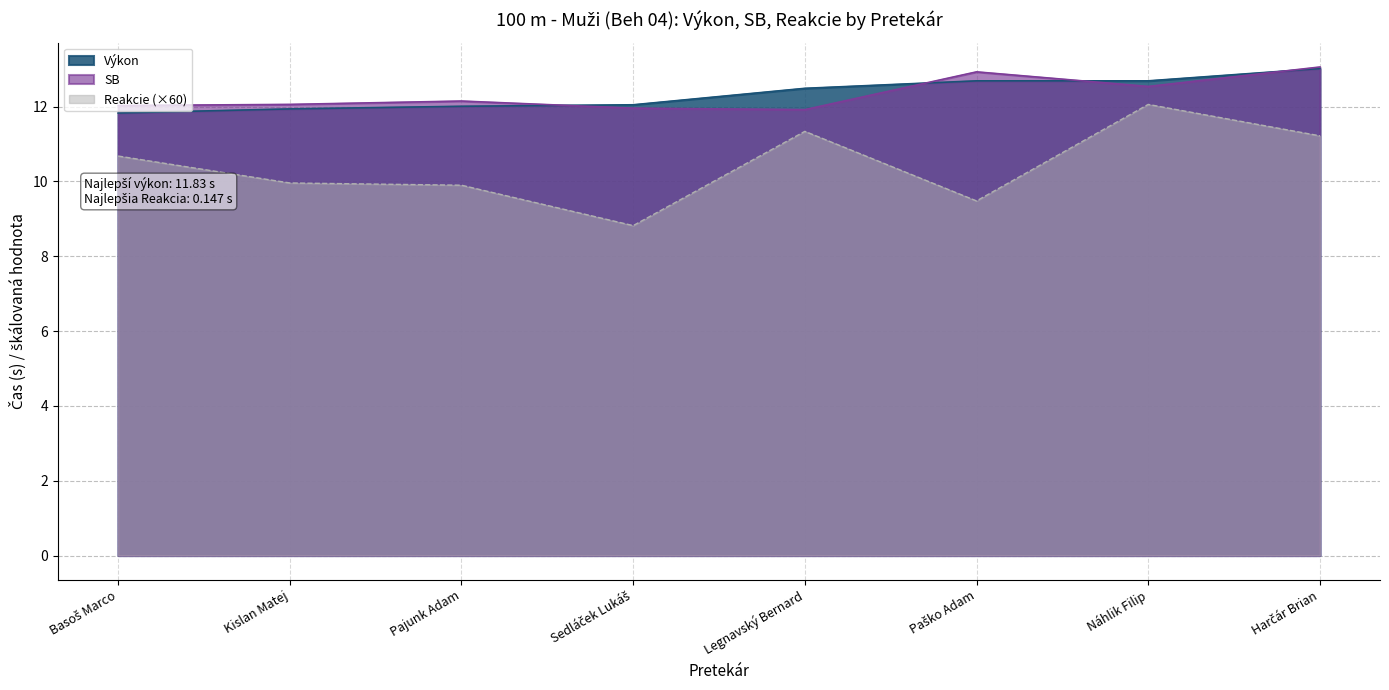

True or false: Reakcie and SB intersect in this chart.

False